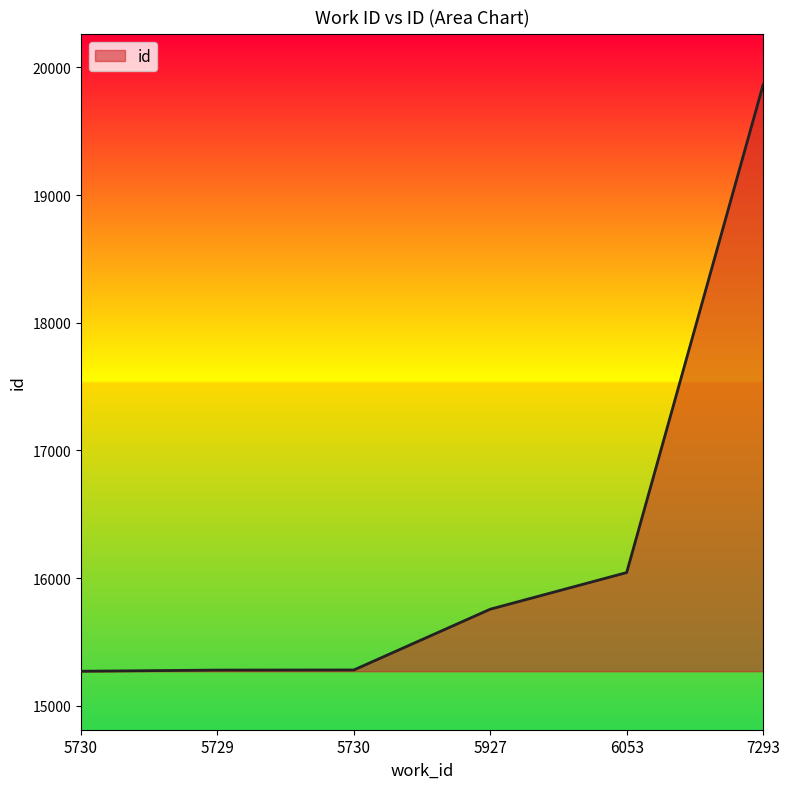

True or false: the data has more than 2 interior local peaks.

False